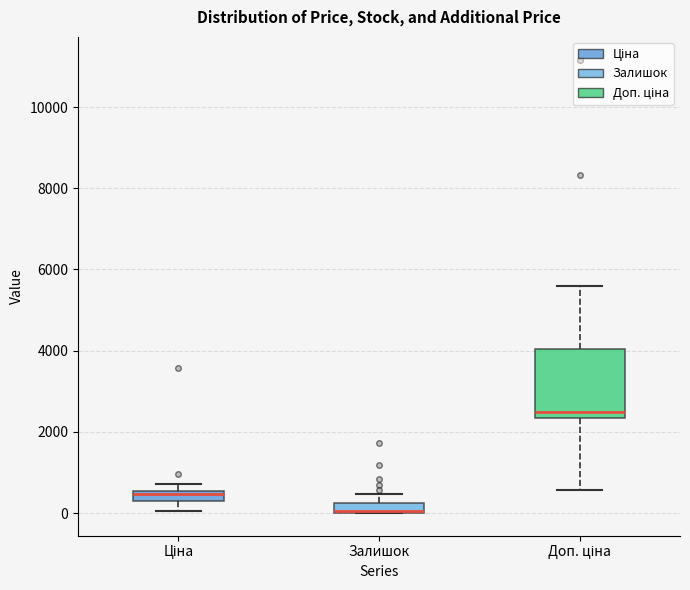

Where is the lower edge of the box for Залишок on the y-axis? The values are not printed on the chart, so give them approximately, as read against the axis.

0